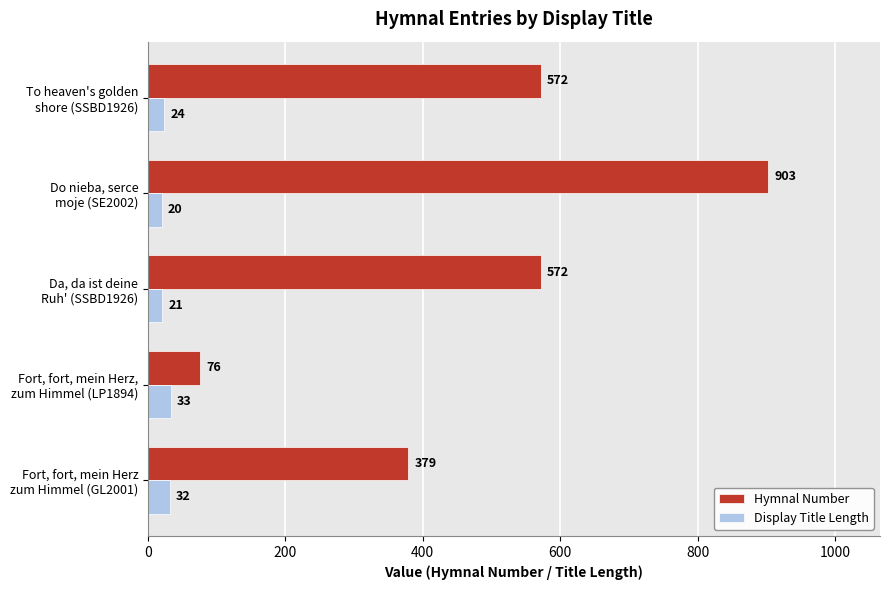

Which series has the largest total across all categories?

Hymnal Number